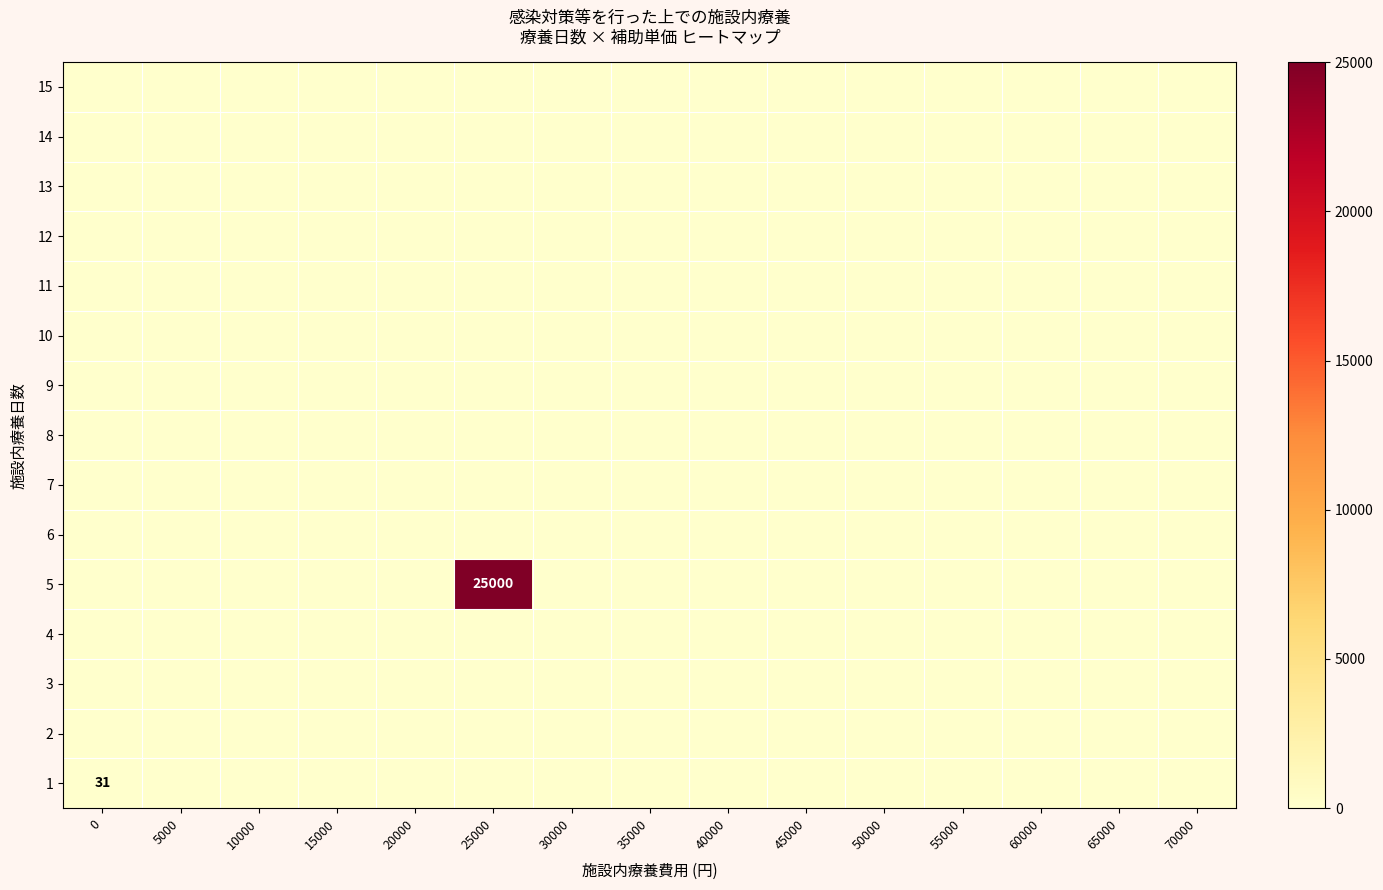

What is the highest value of the 5 series?

25000